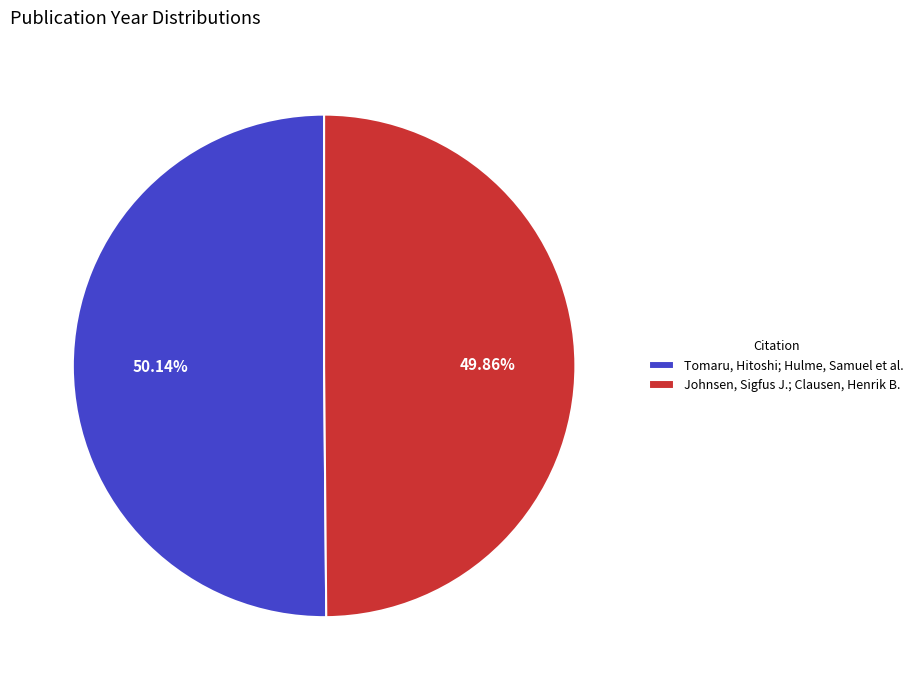

Is the sum of Tomaru, Hitoshi; Hulme, Samuel et al. and Johnsen, Sigfus J.; Clausen, Henrik B. greater than half?

Yes